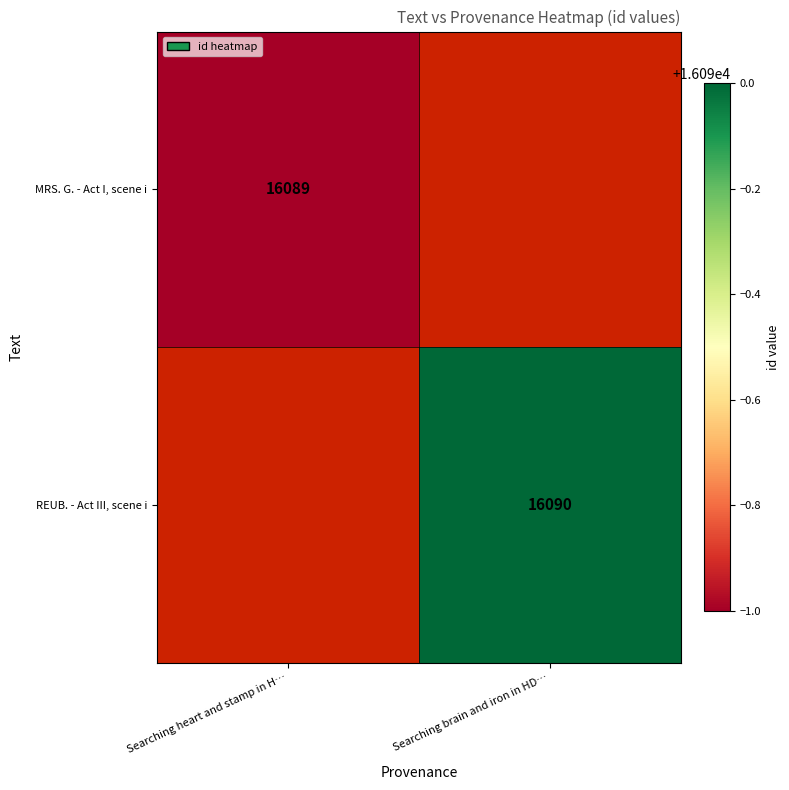

Is it true that MRS. G. - Act I, scene i equals 16089 at Searching heart and stamp in H…?

True